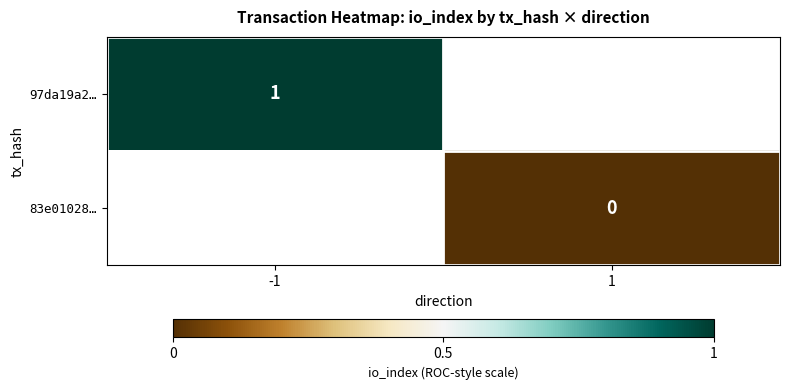

The value of 97da19a2… at -1 is 1. True or false?

True